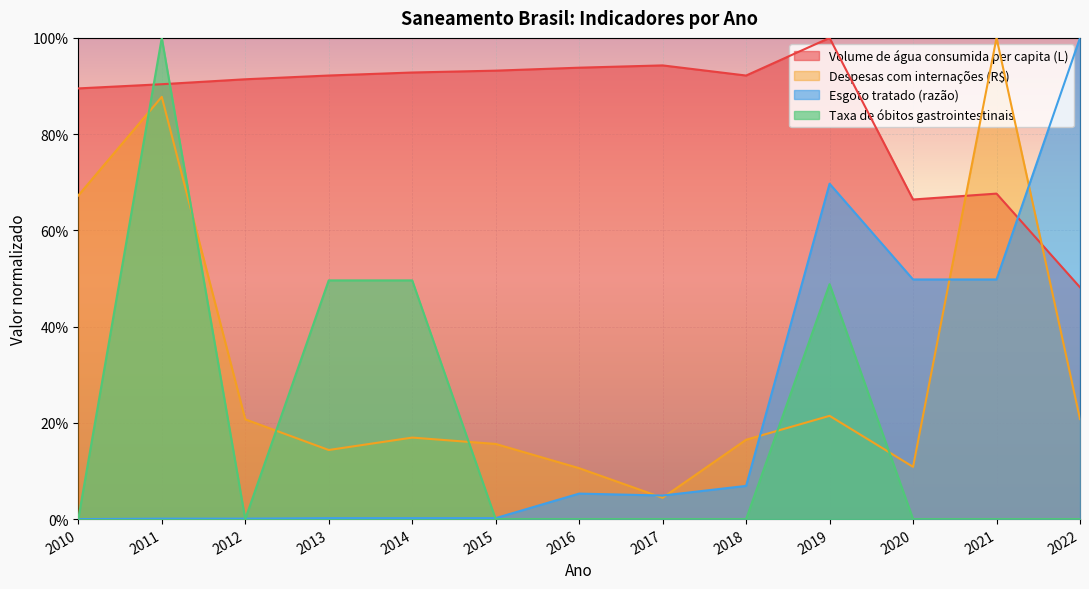

True or false: Volume de água consumida per capita (L) has more than 0 points higher than both neighbors.

True